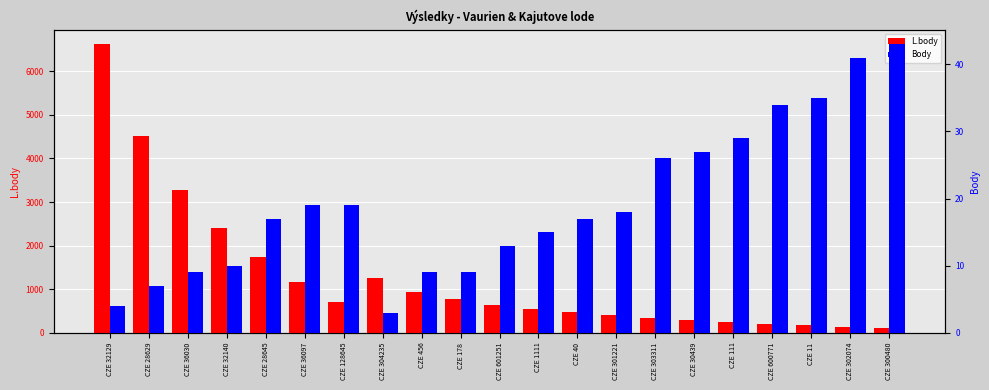

What is the difference between the Body values at CZE 128645 and CZE 301221?

1